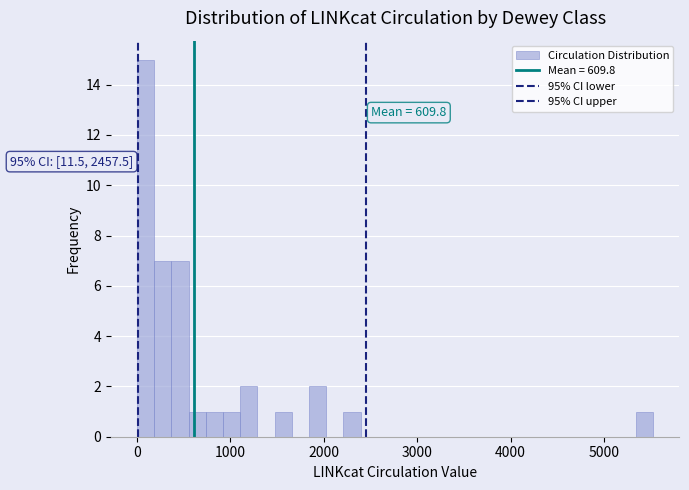

Around what value on the x-axis is the tallest bar? Give the approximate position of its centre, as read against the axis.

100